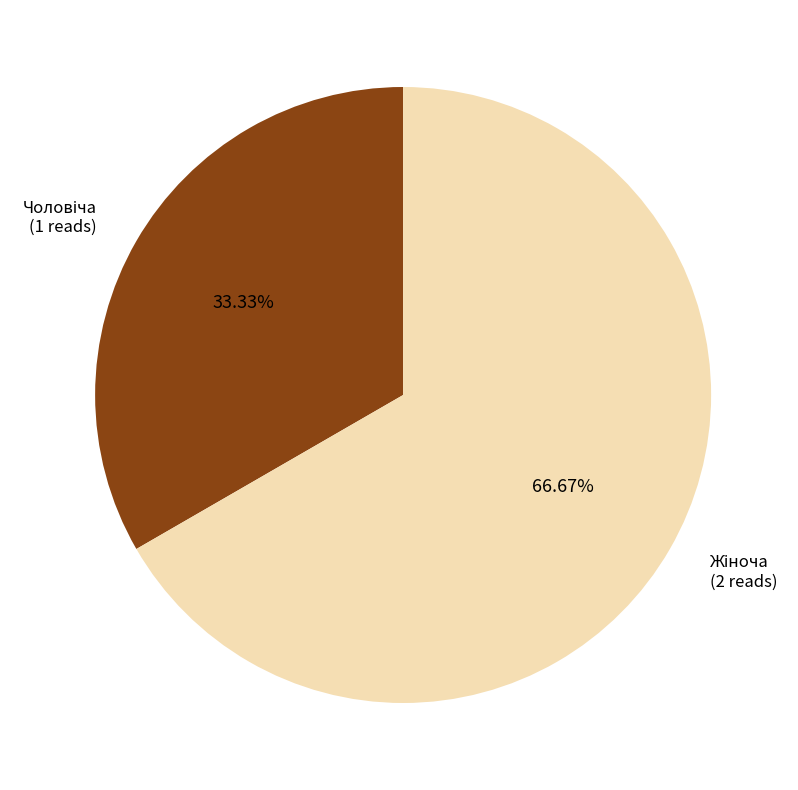

Does any single category account for the majority?

Yes